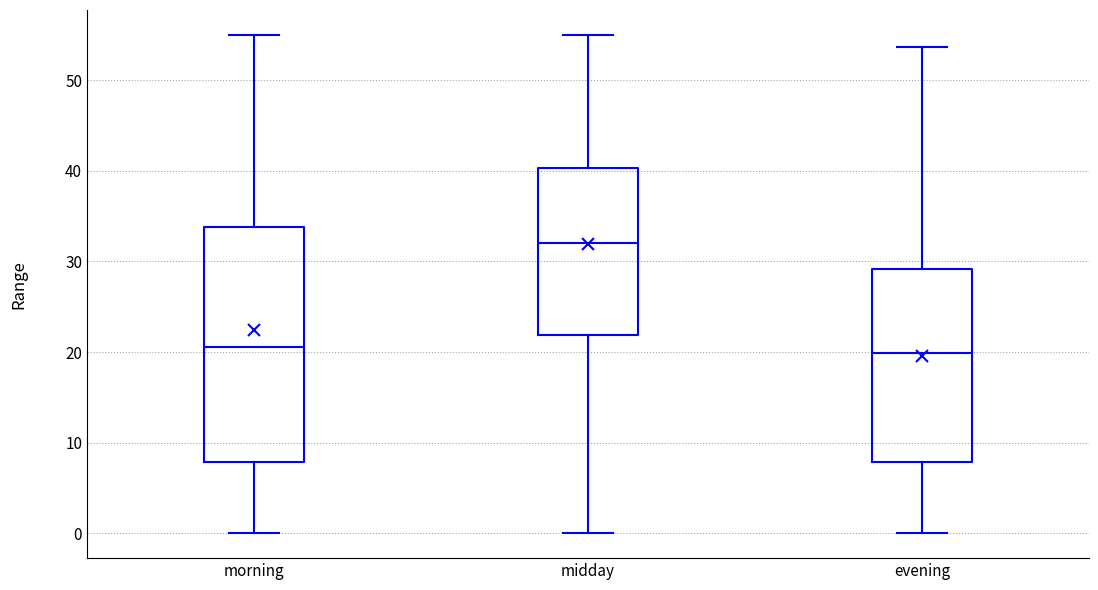

Reading left to right, read every box against the y-axis: the position of its median line, the range the box covers, and the ends of its whiskers. The values are not printed on the chart, so give them approximately, as read against the axis.

morning: median 21, box 8 to 34, whiskers 0 to 55
midday: median 32, box 22 to 40, whiskers 0 to 55
evening: median 20, box 8 to 29, whiskers 0 to 54